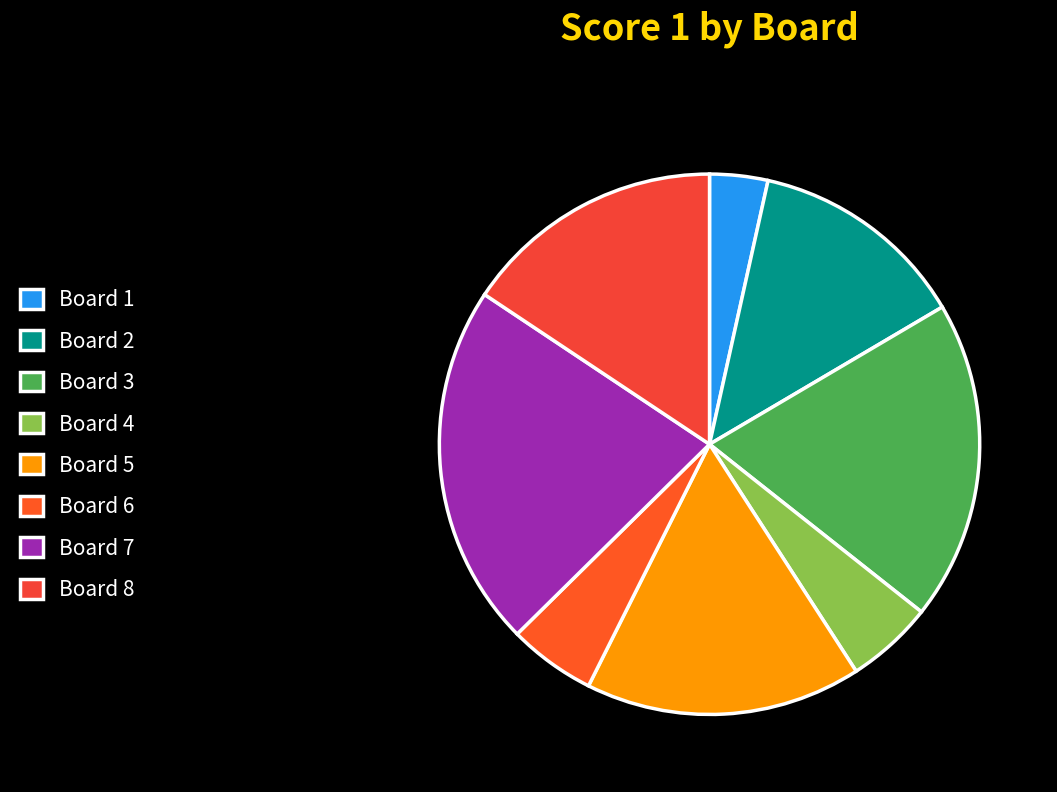

Between Board 2 and Board 8, which is larger?

Board 8